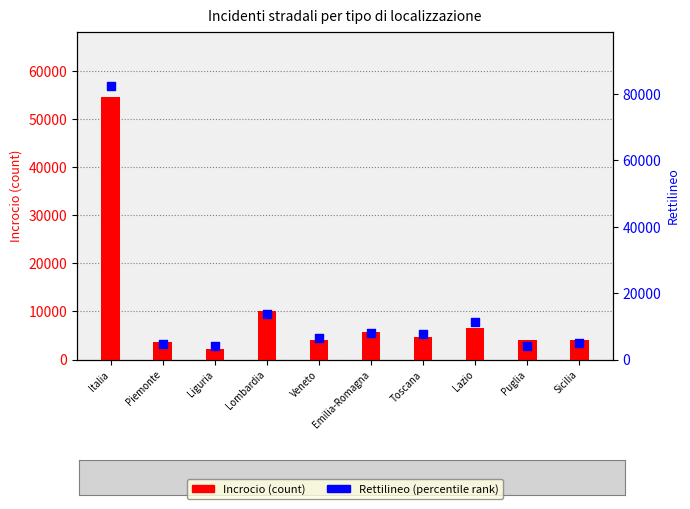

Which series contains the lowest Y value?

Incrocio